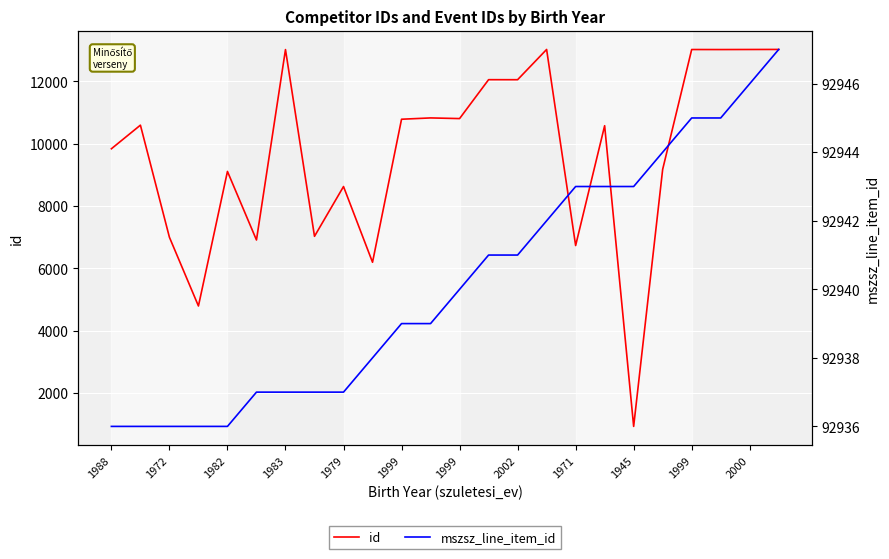

List the series in order of their overall mean, highest first.

mszsz_line_item_id, id